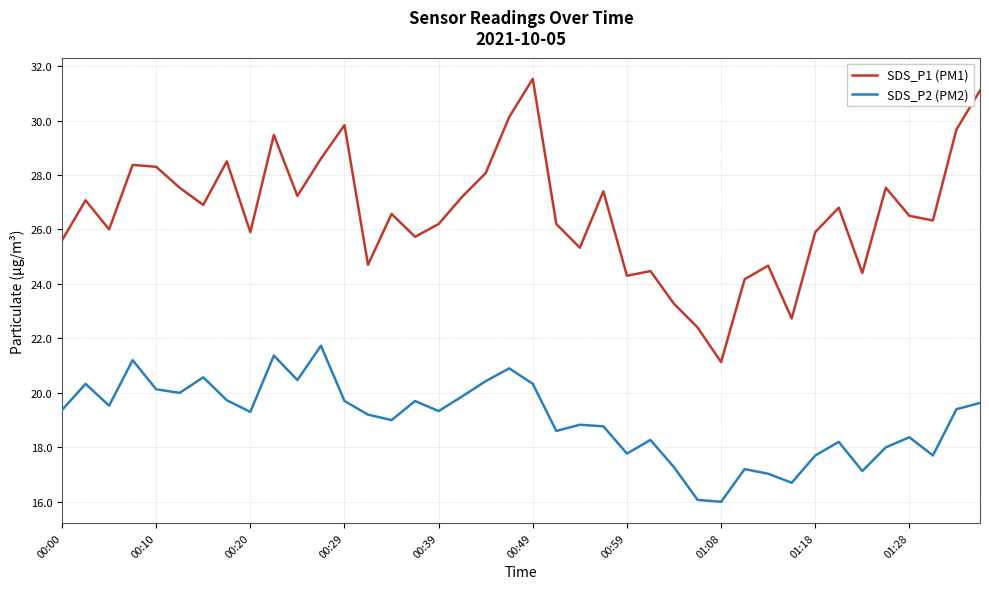

Which series has the widest spread of values?

SDS_P1 (PM1)